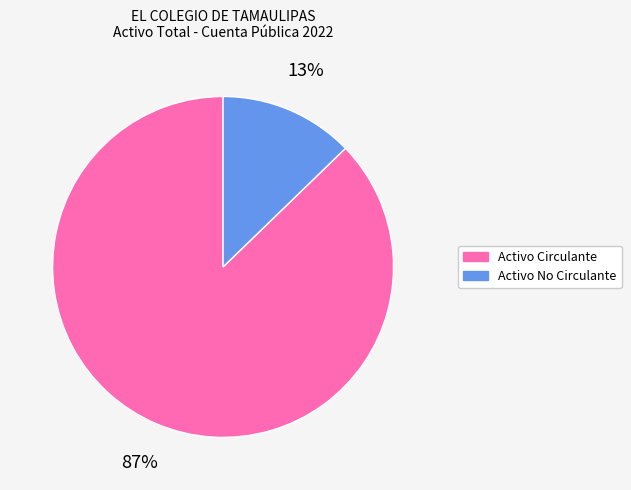

Do Activo Circulante and Activo No Circulante together represent more than half of the pie?

Yes